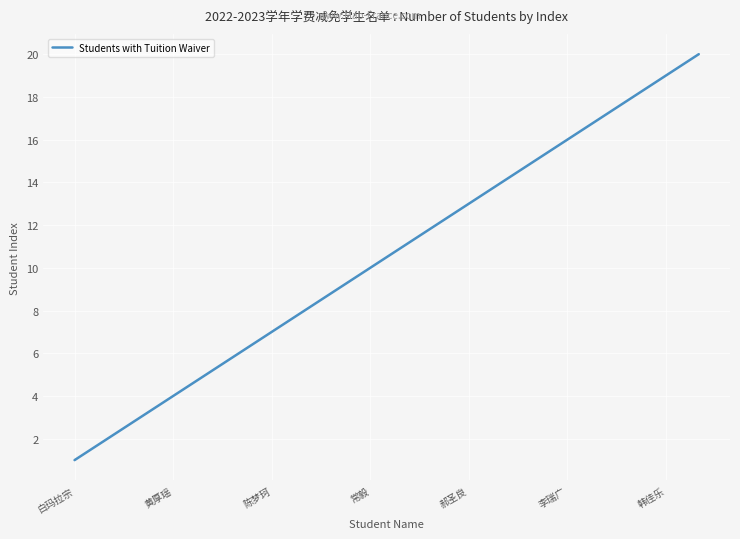

What is the greatest value displayed?

20